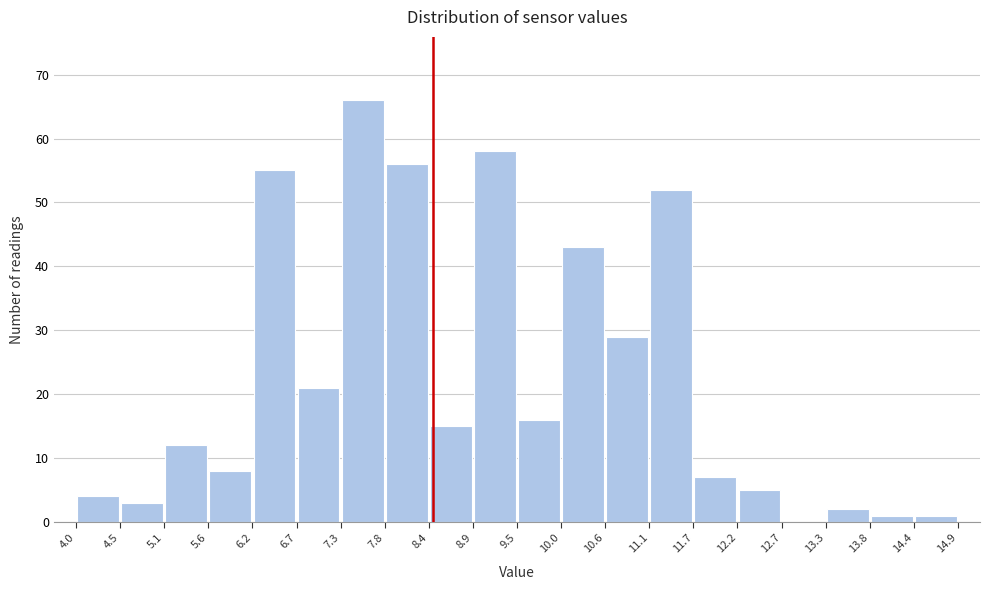

Reading left to right, list every bar in this chart as the range it spans on the x-axis followed by its height. The values are not printed on the chart, so give them approximately, as read against the axis.

4.0 to 4.5: 4
4.5 to 5.1: 3
5.1 to 5.6: 12
5.6 to 6.2: 8
6.2 to 6.7: 55
6.7 to 7.3: 21
7.3 to 7.8: 66
7.8 to 8.4: 56
8.4 to 8.9: 15
8.9 to 9.5: 58
9.5 to 10.0: 16
10.0 to 10.6: 43
10.6 to 11.1: 29
11.1 to 11.7: 52
11.7 to 12.2: 7
12.2 to 12.7: 5
12.7 to 13.3: 0
13.3 to 13.8: 2
13.8 to 14.4: 1
14.4 to 14.9: 1